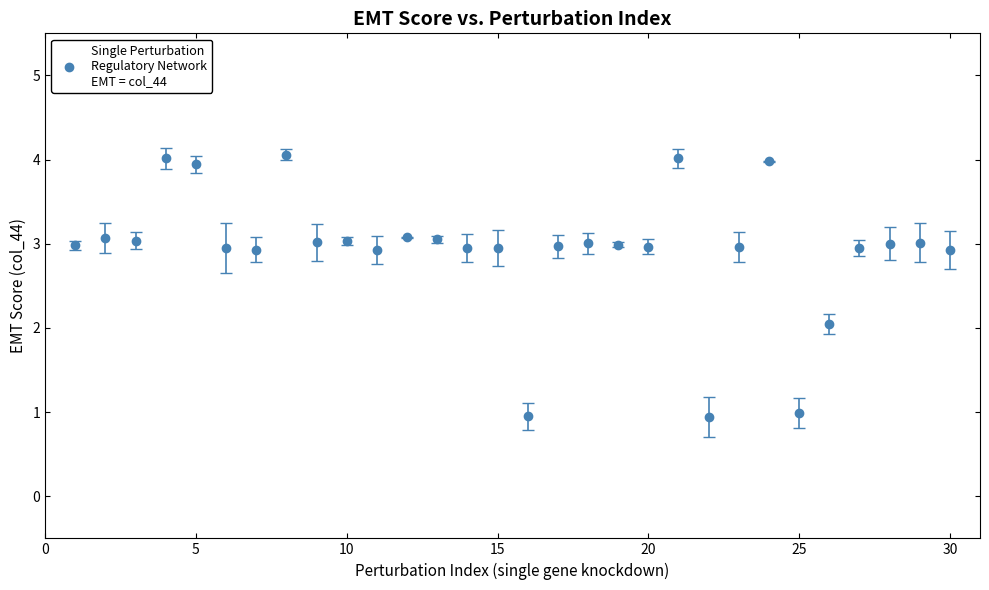

What is the smallest value displayed?

0.9